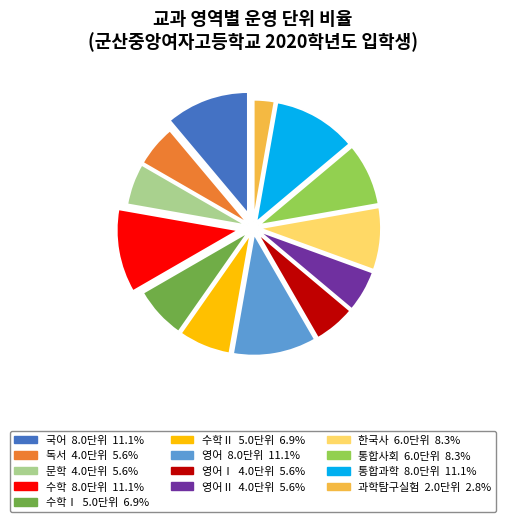

Does any single category account for the majority?

No